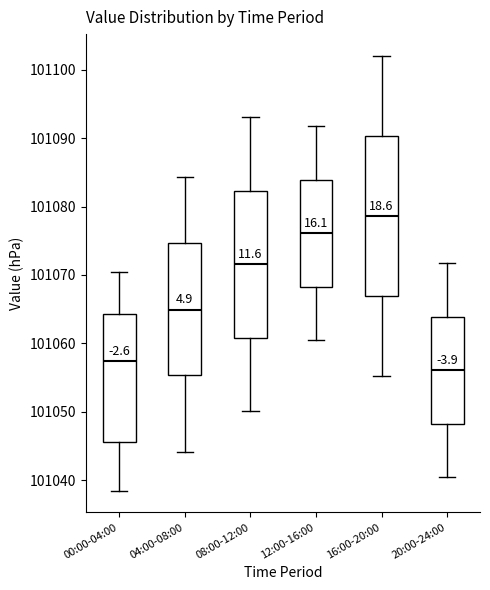

Comparing the boxes themselves (not the whiskers), which one is the tallest?

16:00-20:00